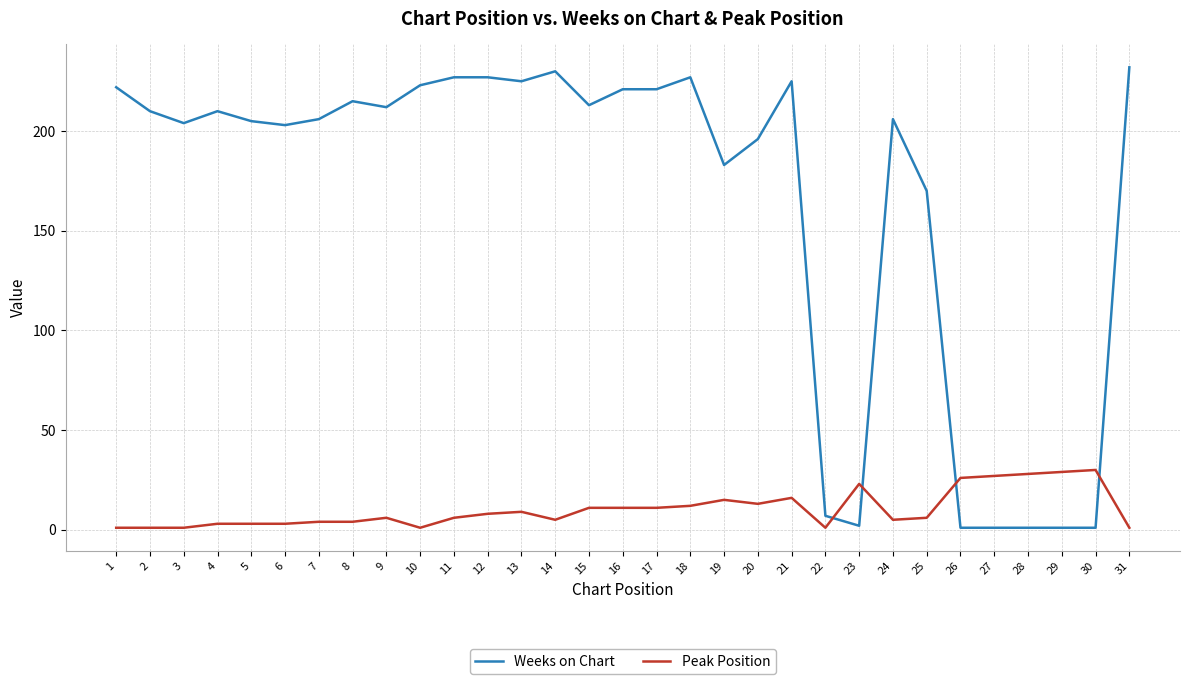

What are all the series names shown in the legend?

Weeks on Chart, Peak Position